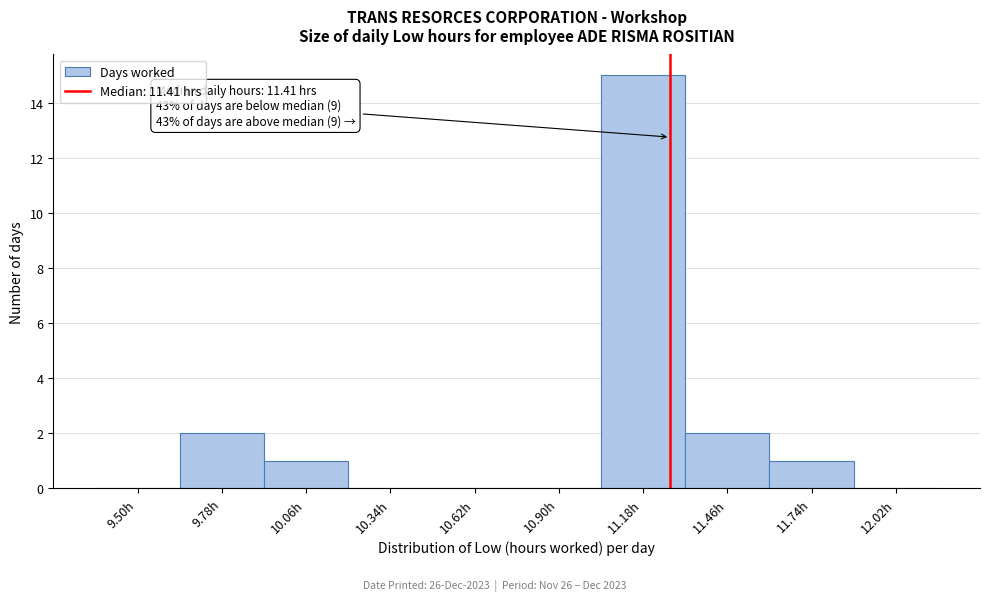

Reading right to left, what are all the values shown in this chart?

12.02h=0	11.74h=1	11.46h=2	11.18h=15	10.90h=0	10.62h=0	10.34h=0	10.06h=1	9.78h=2	9.50h=0